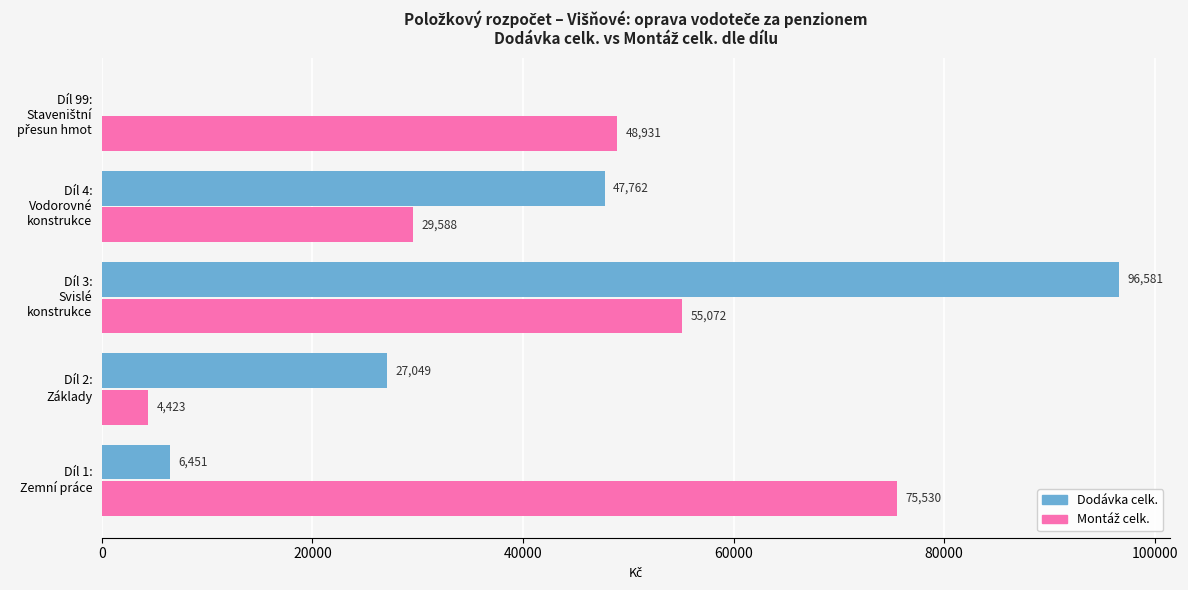

At which category is the sum across all series the highest?

Díl 3:
Svislé
konstrukce